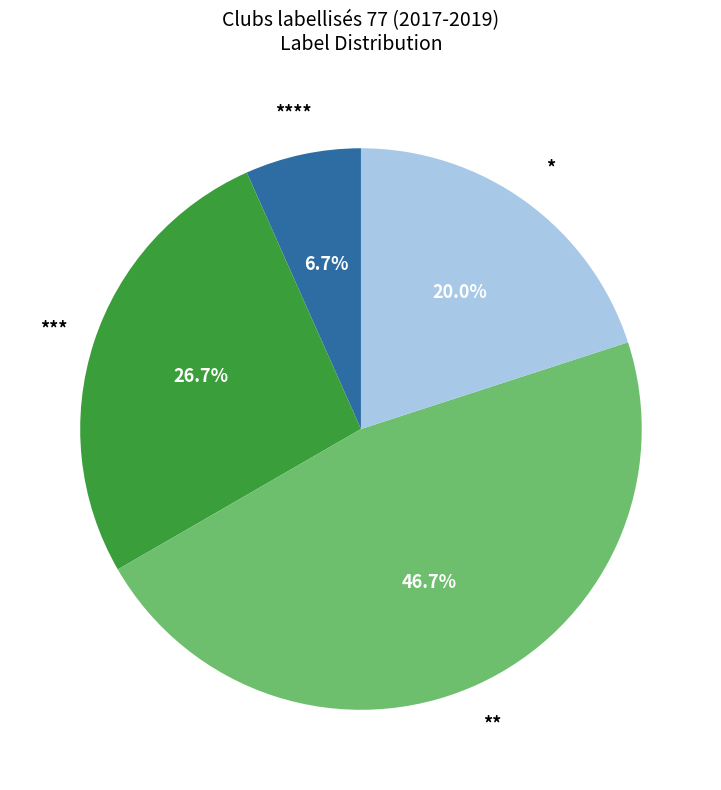

Count the number of slices in the pie.

4